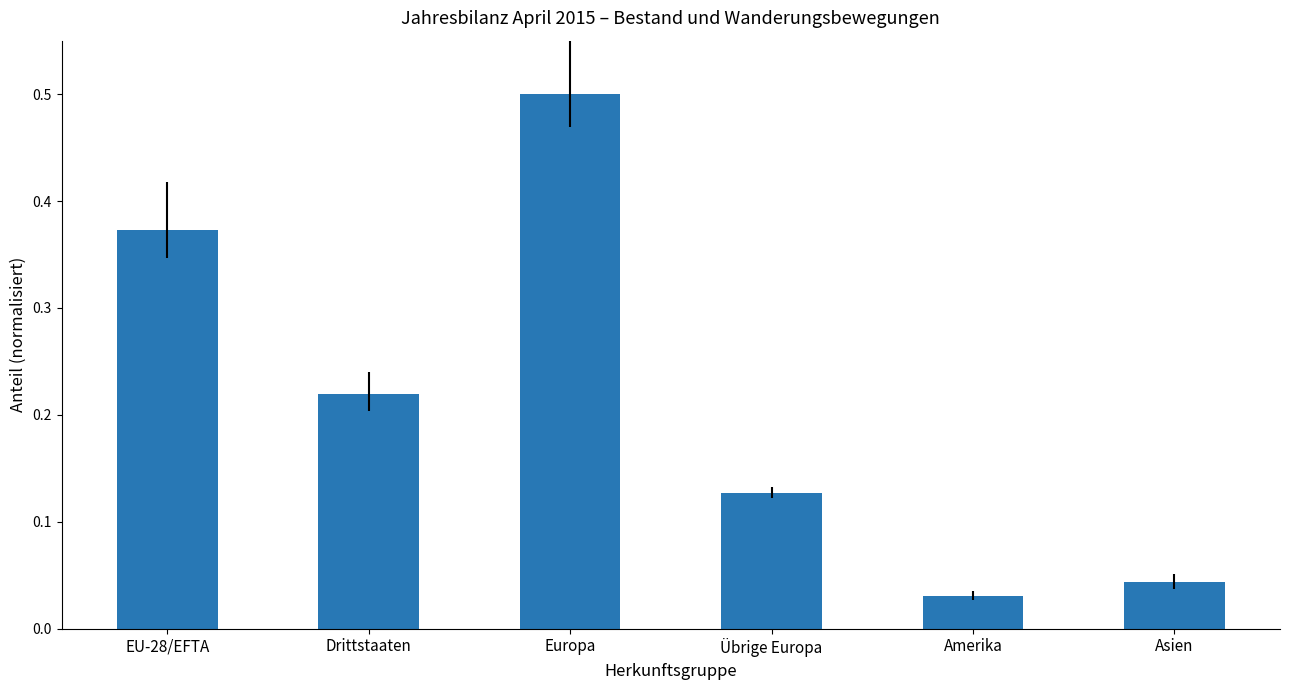

What is the label of the 2nd bar from the left?

Drittstaaten